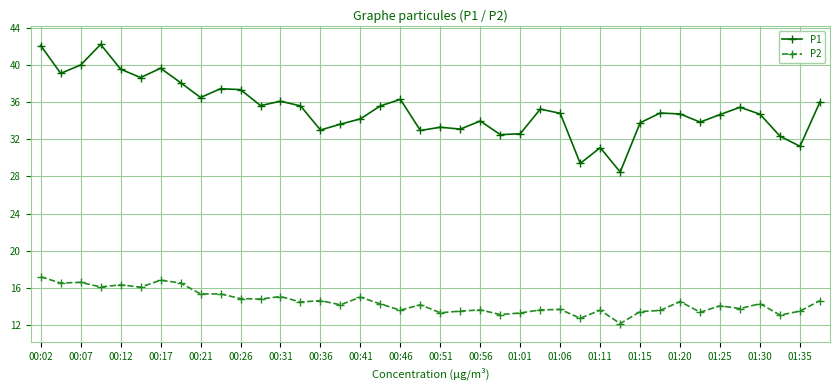

True or false: P2 has more than 0 interior local peaks.

True